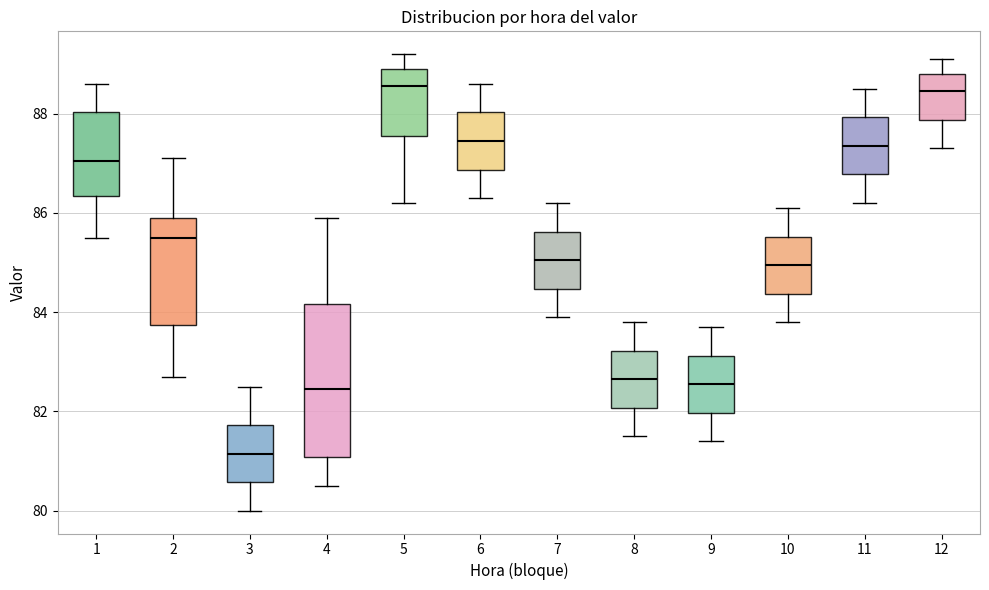

Where is the upper edge of the box at x = 8 on the y-axis? The values are not printed on the chart, so give them approximately, as read against the axis.

83.2